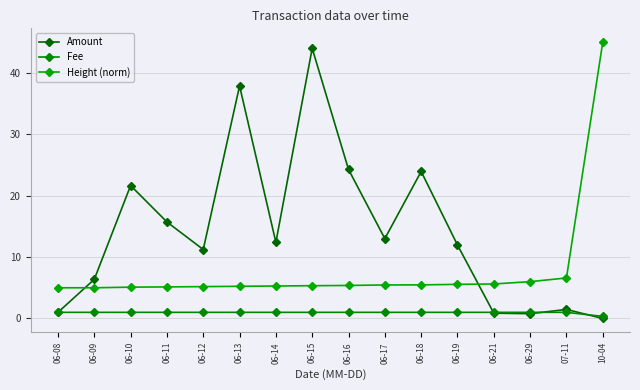

At which label is Height (norm) closest to 25?

07-11